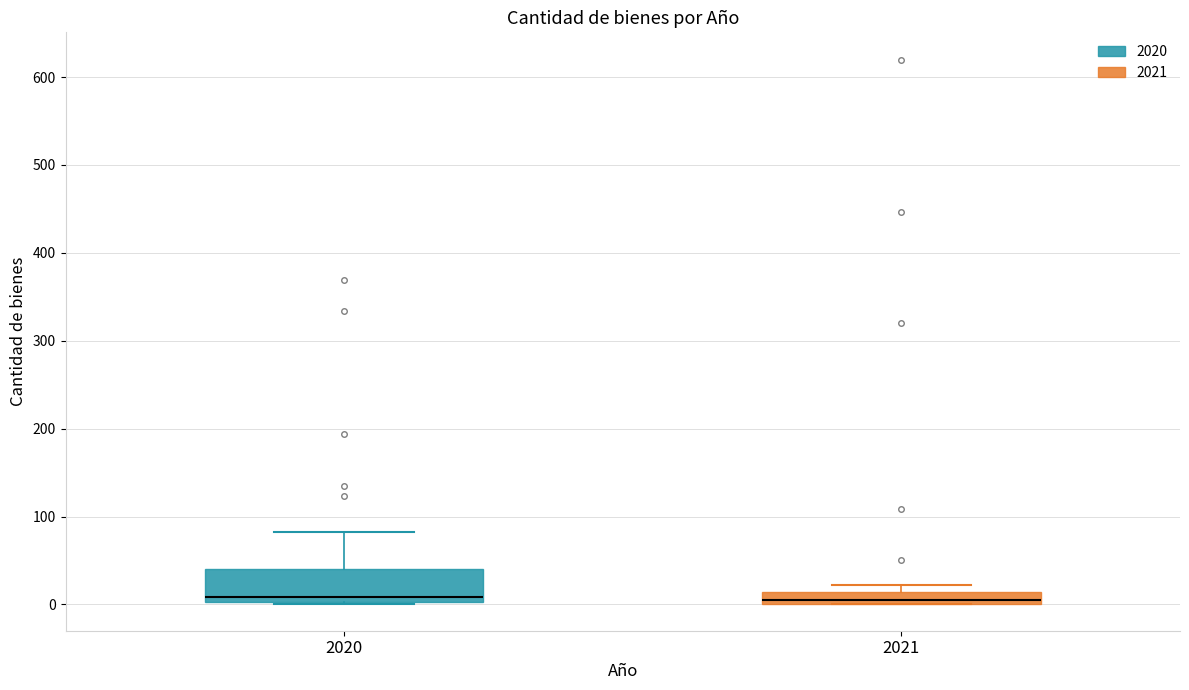

Where is the lower edge of the box at x = 2020 on the y-axis? The values are not printed on the chart, so give them approximately, as read against the axis.

0